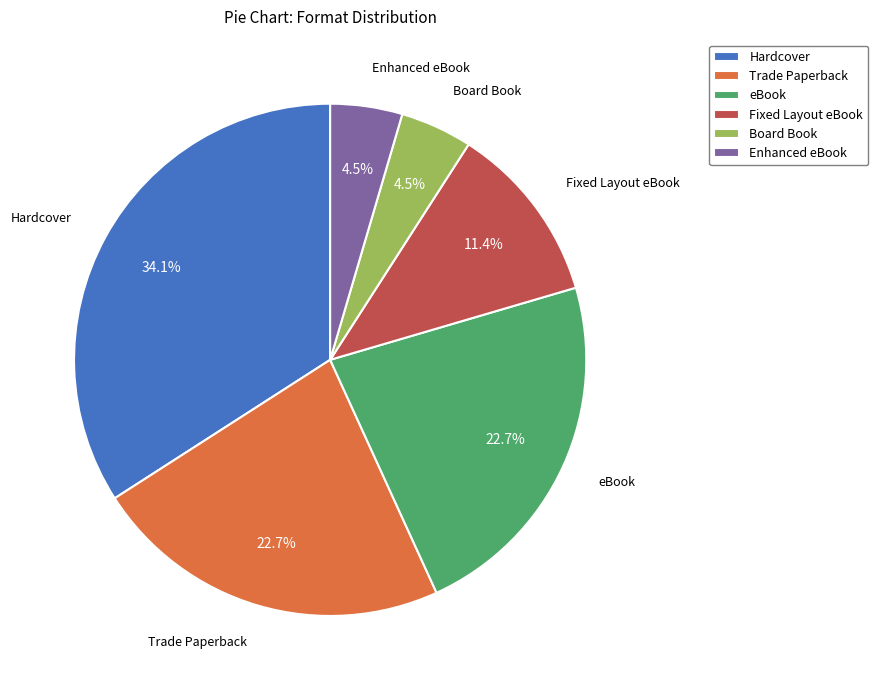

Does eBook account for over 50% of the chart?

No